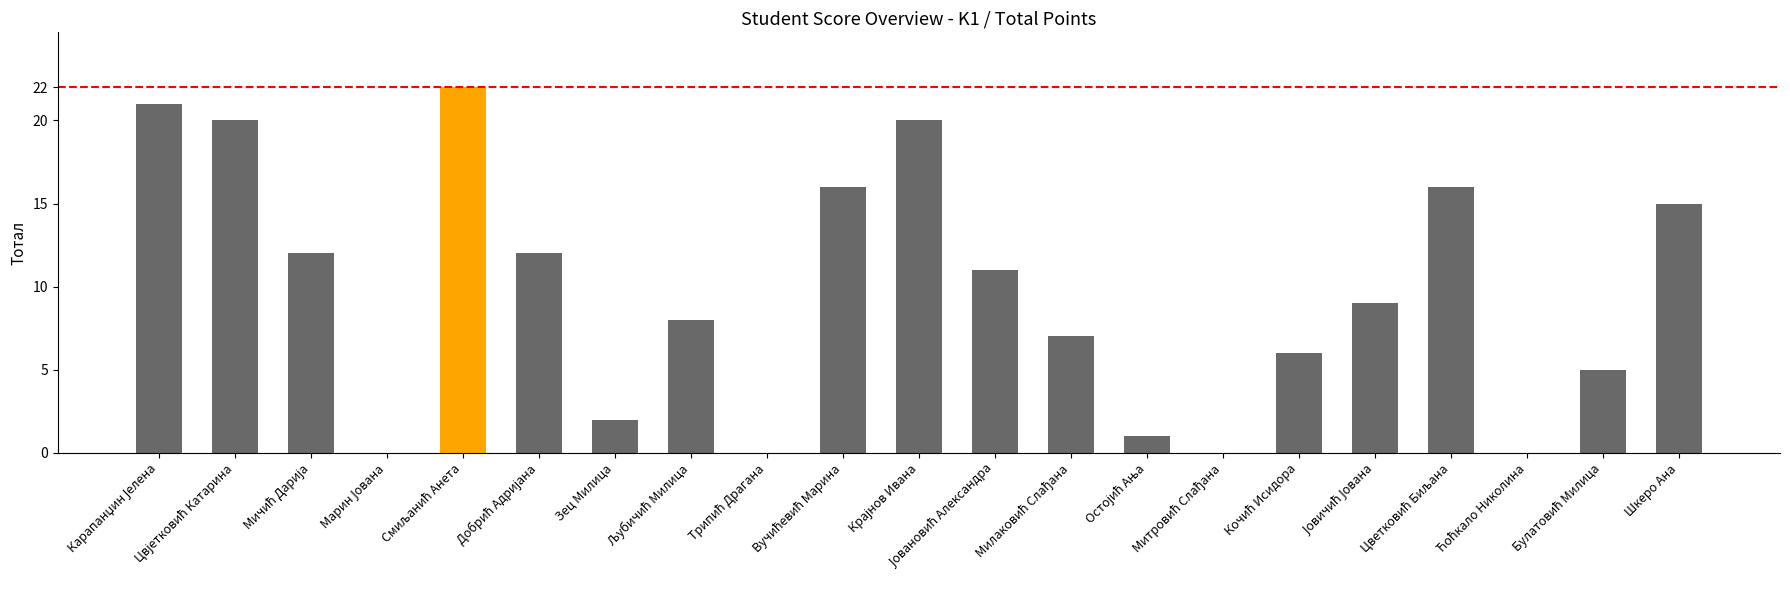

Reading left to right, extract all data points from this chart.

21	20	12	0	22	12	2	8	0	16	20	11	7	1	0	6	9	16	0	5	15